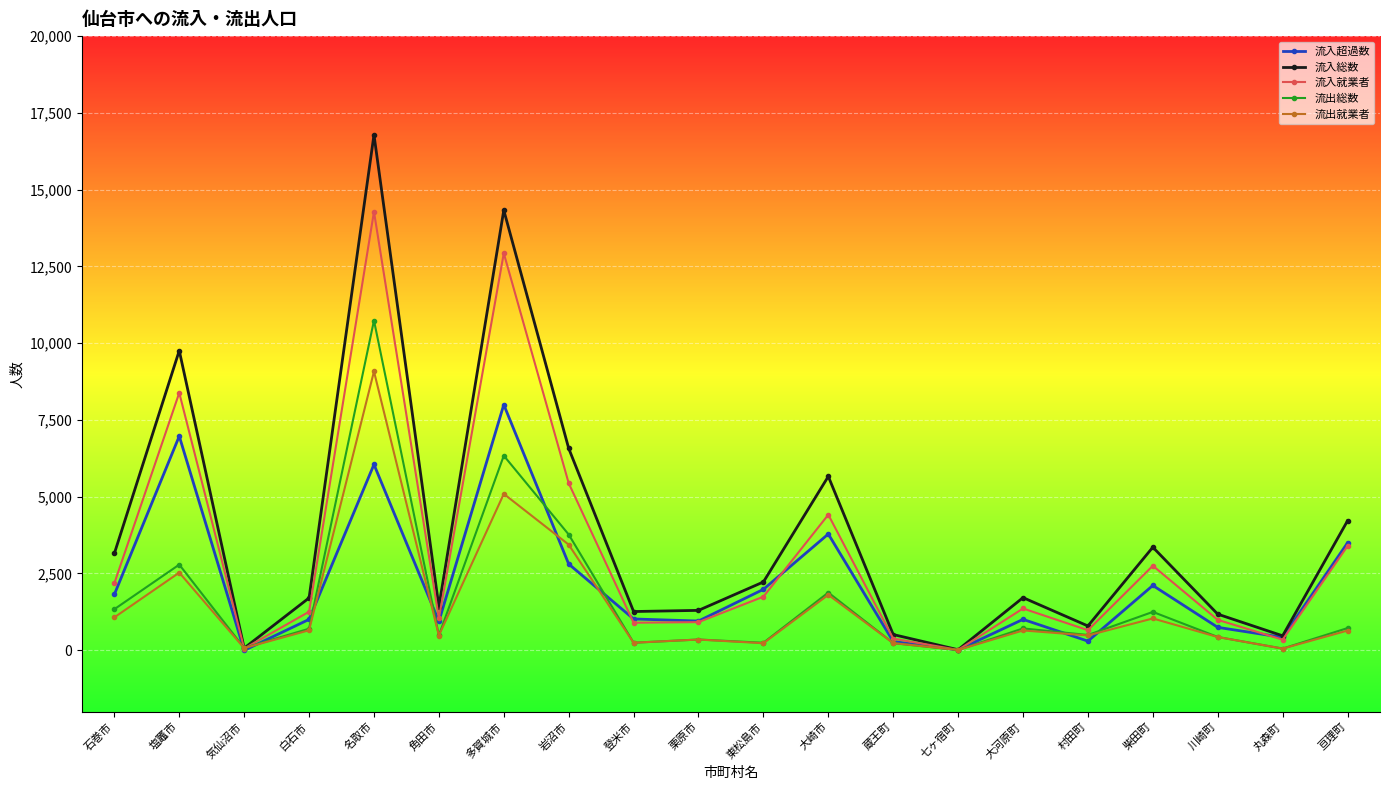

At how many categories does at least one series exceed 2338?

8